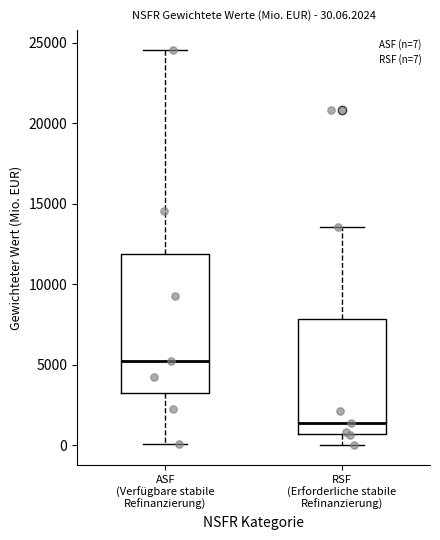

Which box is the tallest, from its lower edge to its upper edge?

ASF (Verfügbare stabile Refinanzierung)